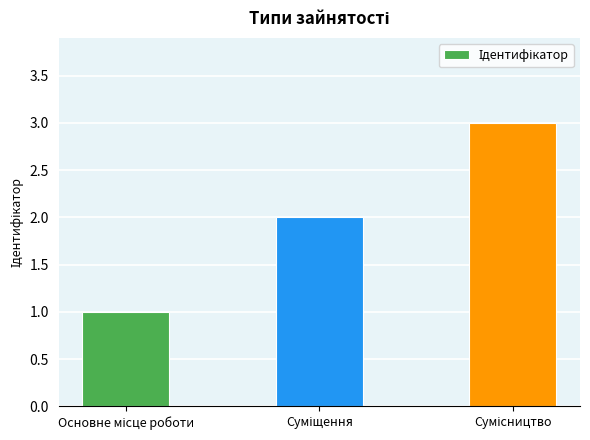

What is the sum of all values?

6